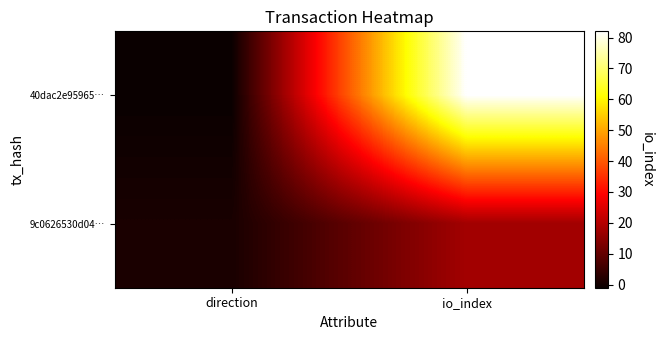

Between io_index and direction, which is larger?

io_index